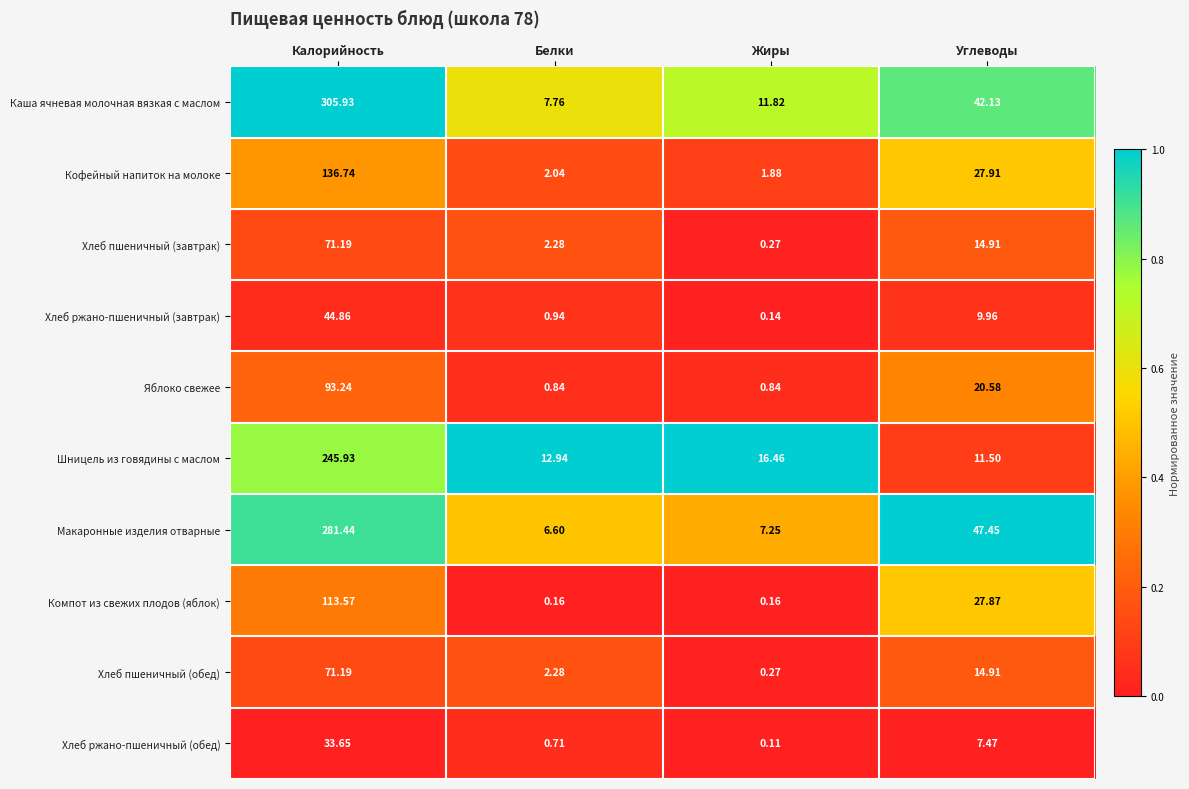

At which label is Хлеб ржано-пшеничный (завтрак) closest to 22?

Углеводы